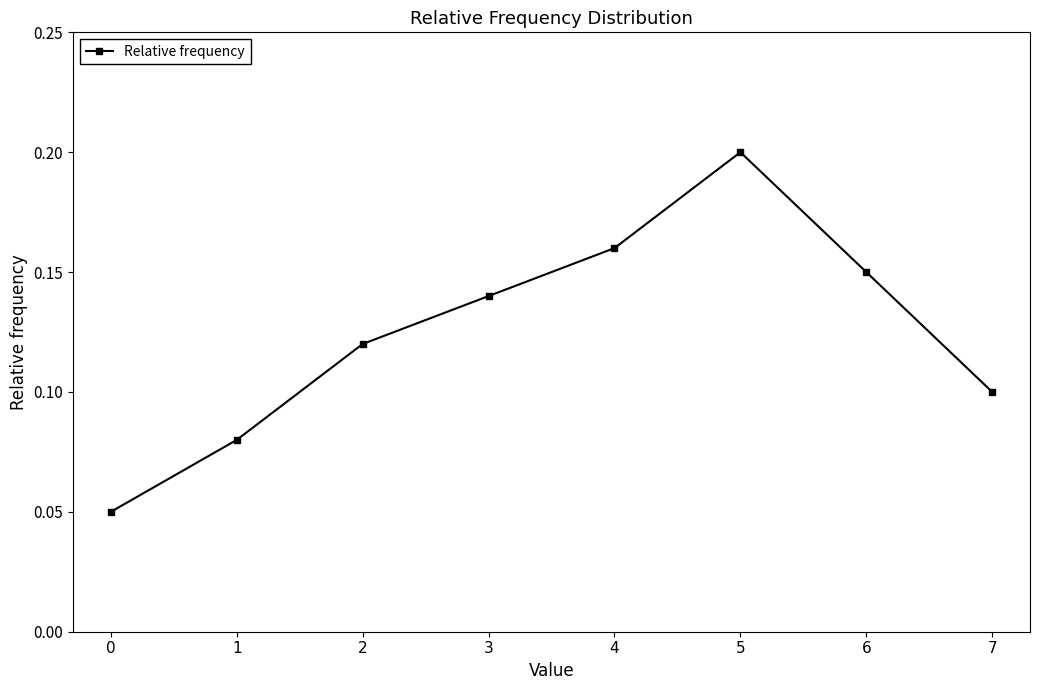

True or false: the data shows 0.2 at 4.

True